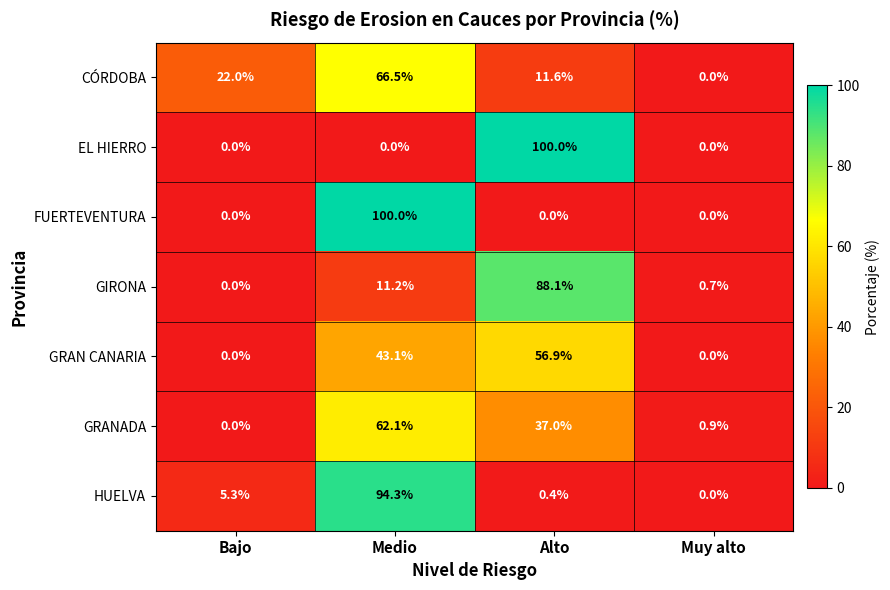

How many data points does each series have?

4